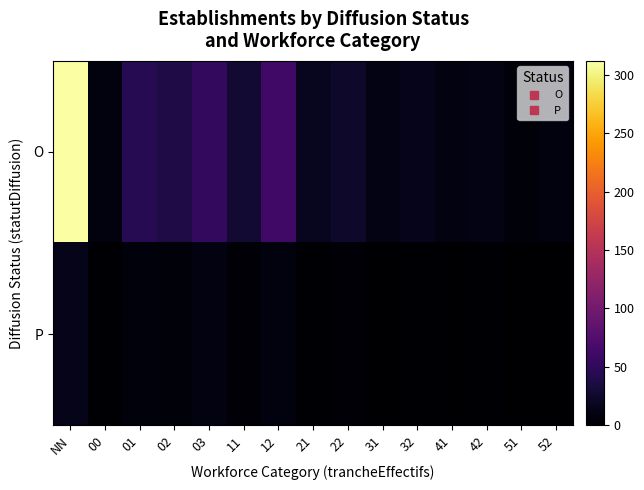

Which category has the highest value across all series?

NN